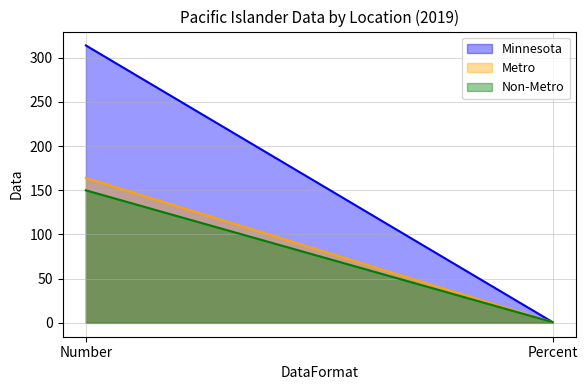

The Minnesota series shows 1.4 at Percent. True or false?

False